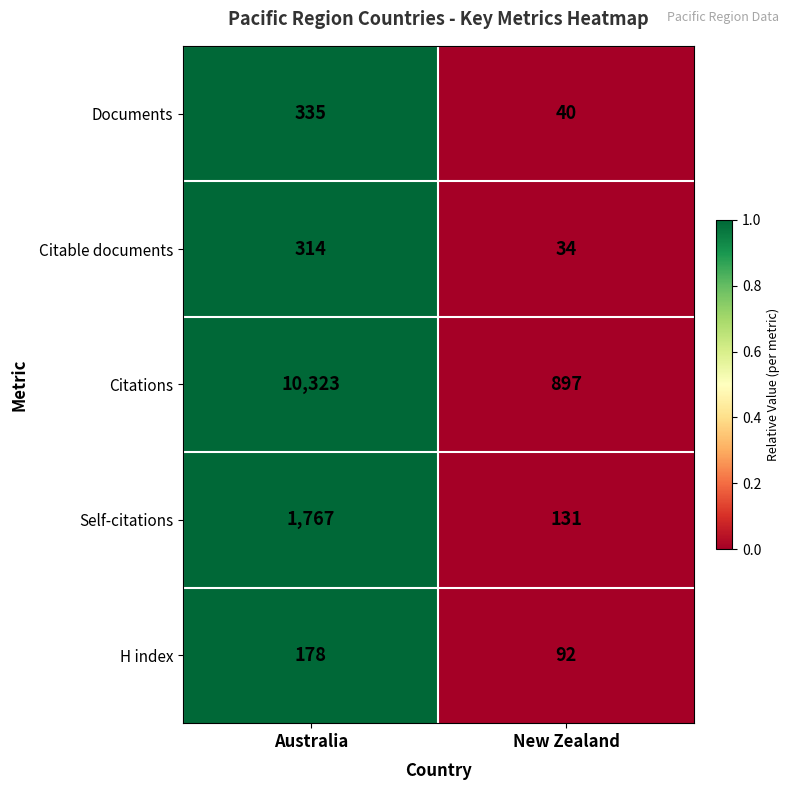

Which series has the widest spread of values?

Citations